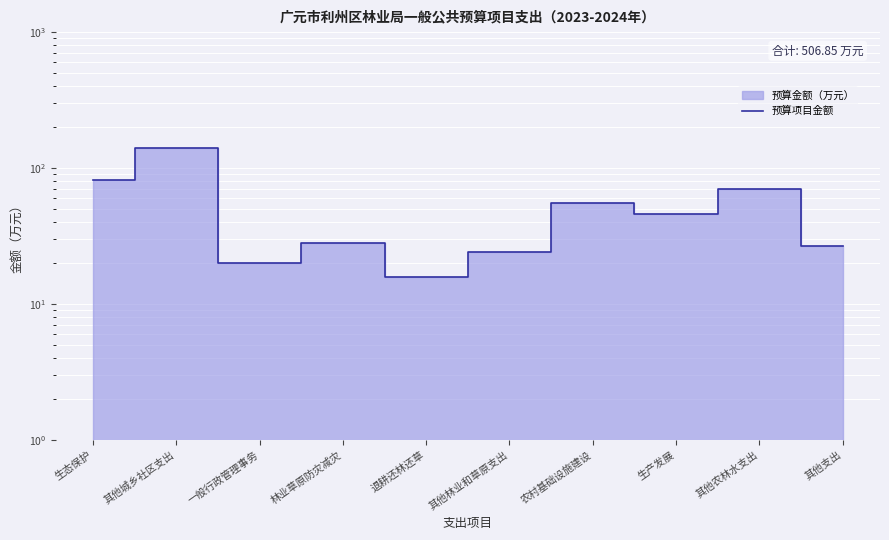

What is the label of the 8th point from the left?

生产发展